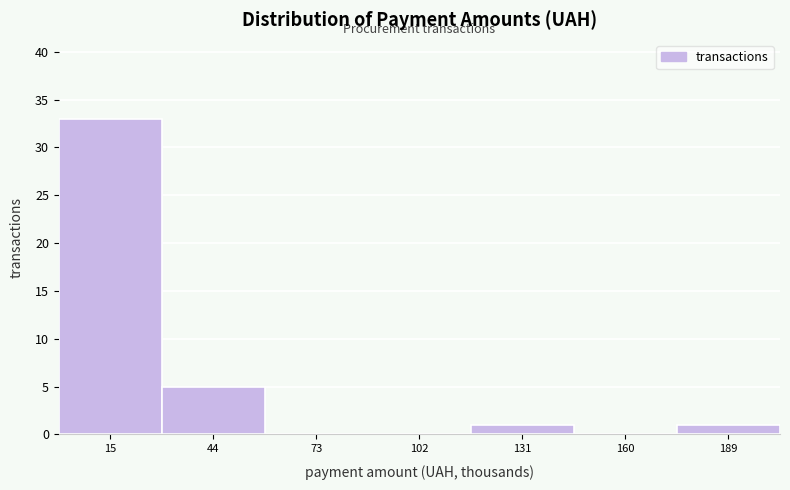

How tall is the bar that spans 175 to 205 on the x-axis? Neither the bar edges nor the heights are printed on the chart, so give them approximately, as read against the axes.

1